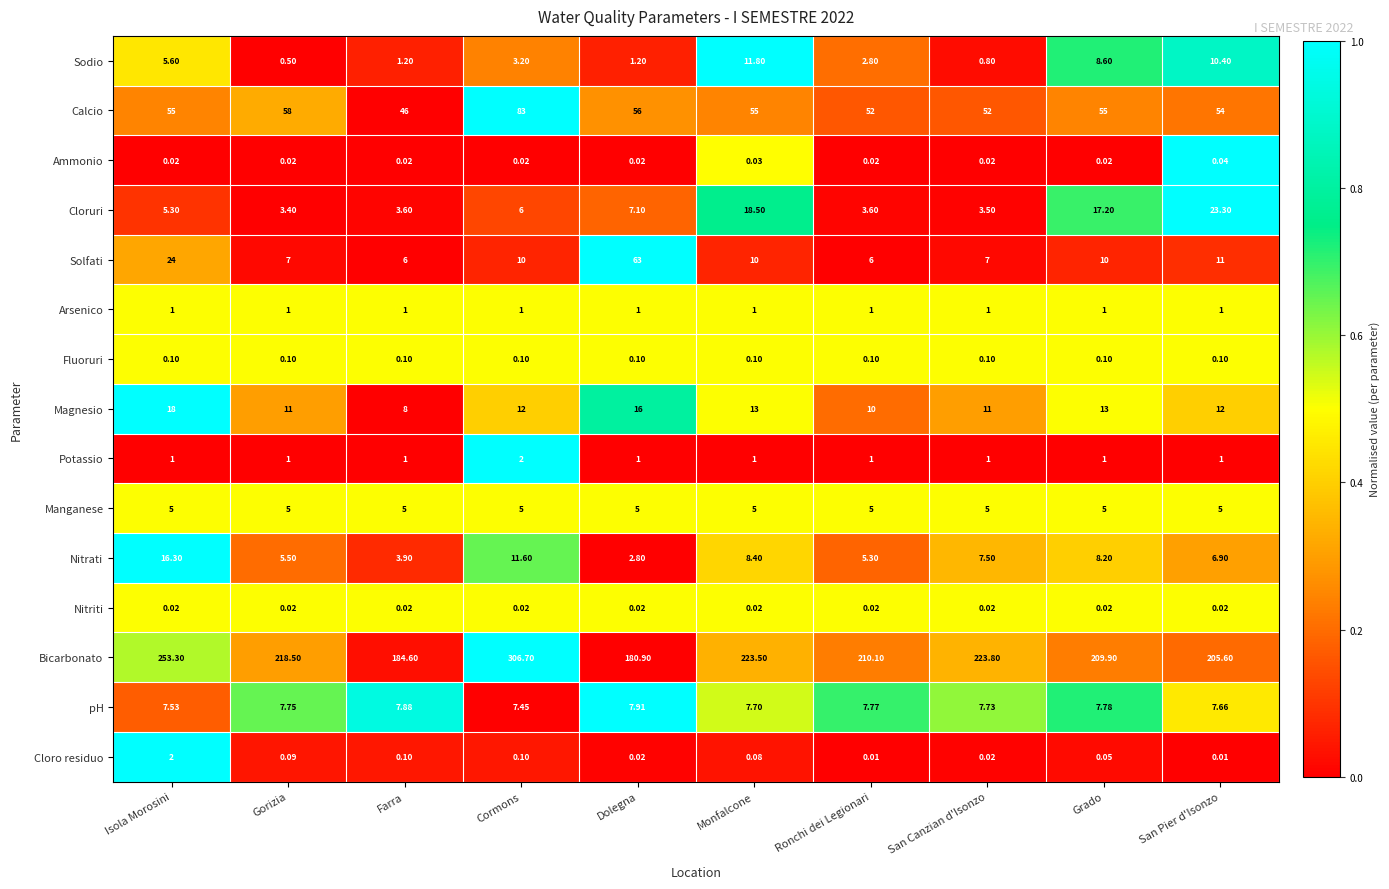

At how many categories does at least one series exceed 0?

10